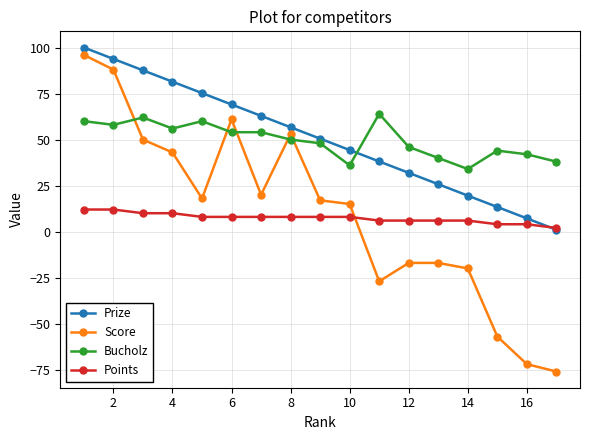

What is the average value of the Bucholz series?

49.8